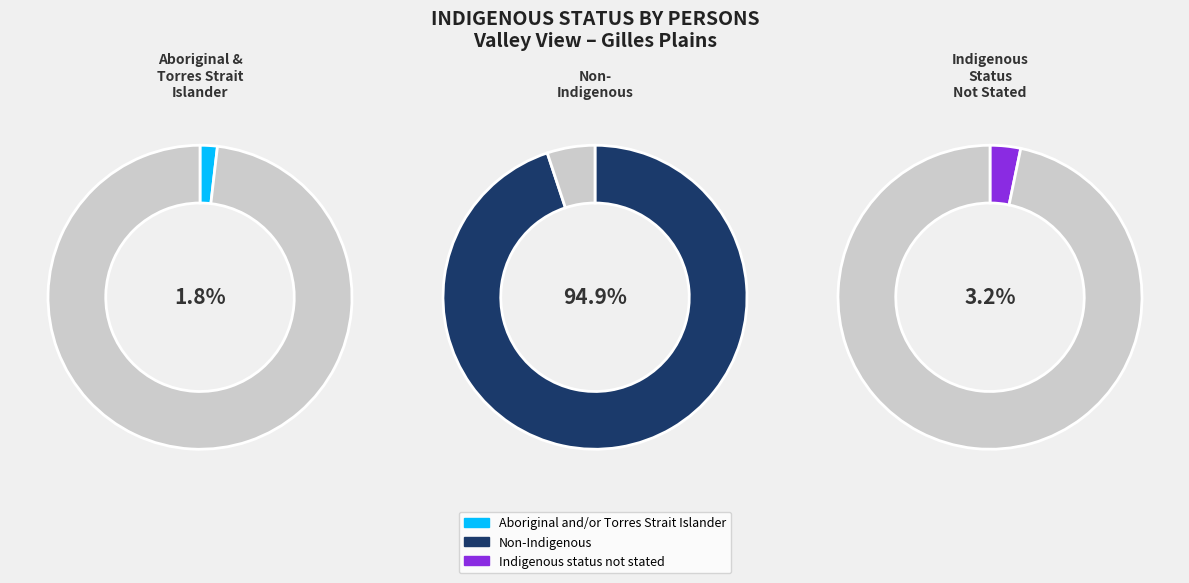

What is the total percentage of Indigenous status not stated and Non-Indigenous?

98.2%